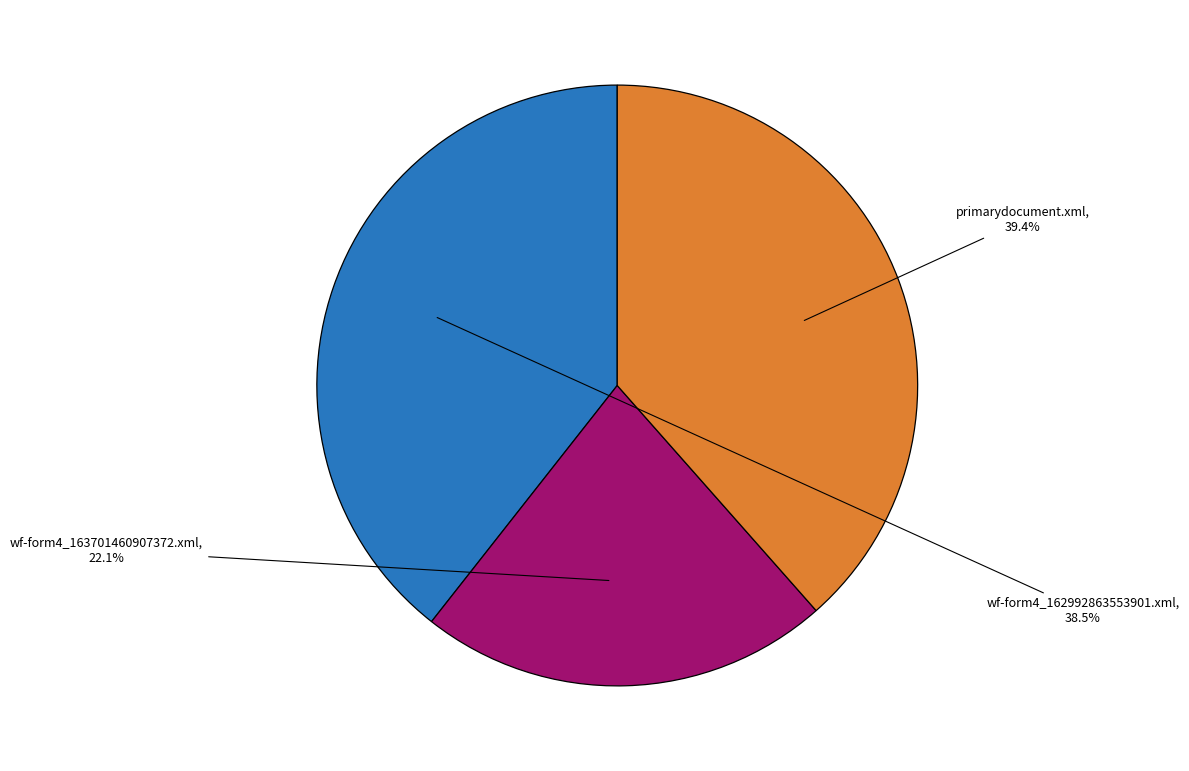

Does wf-form4_163701460907372.xml represent more than half of the total?

No